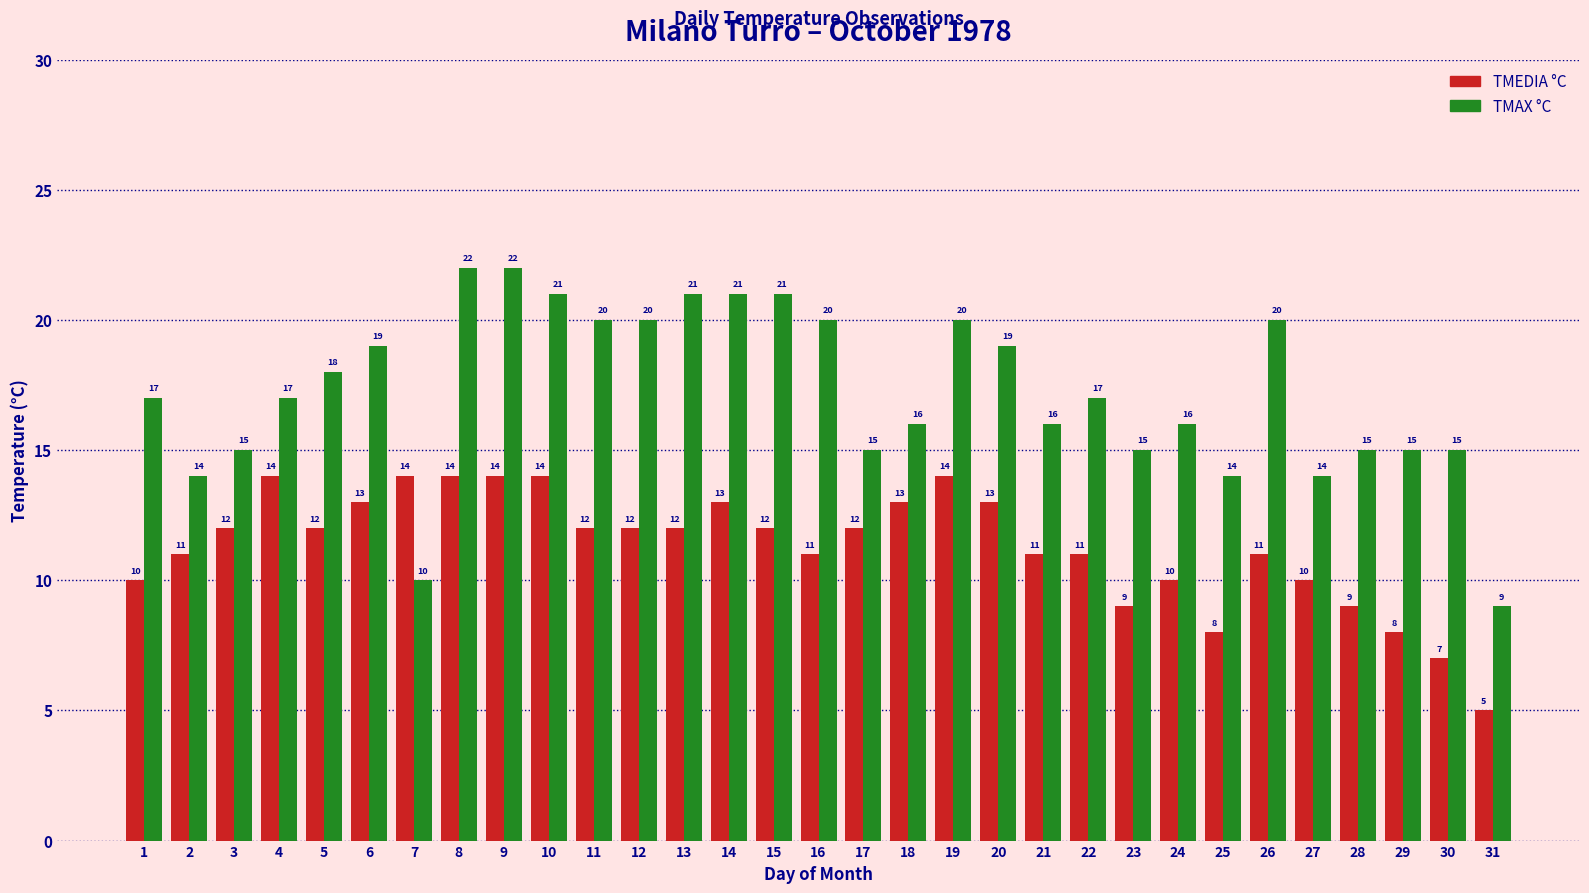

Does the chart contain stacked bars?

No